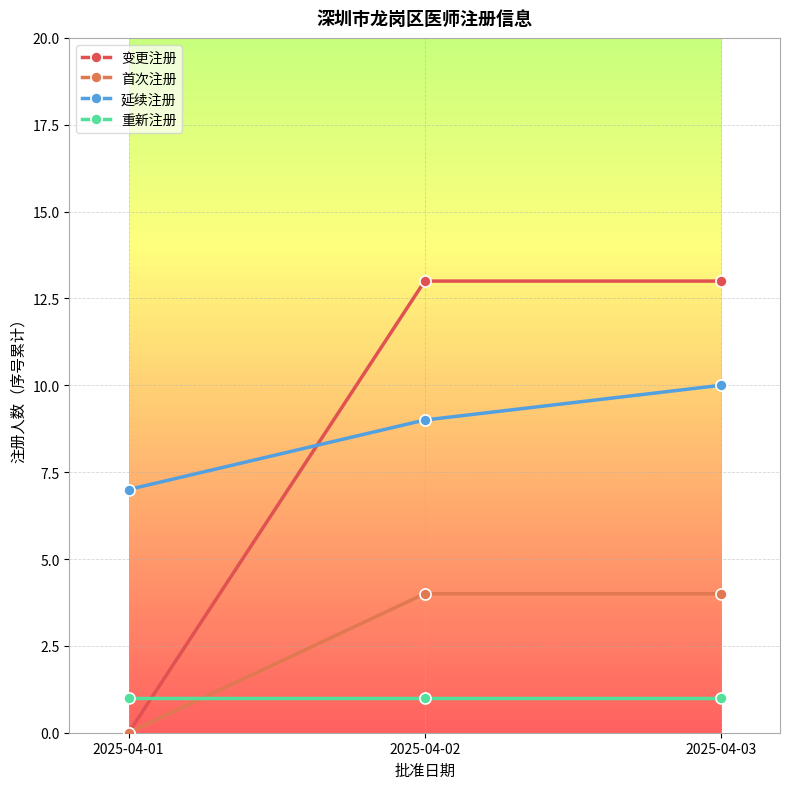

What is the maximum value shown in the chart?

13